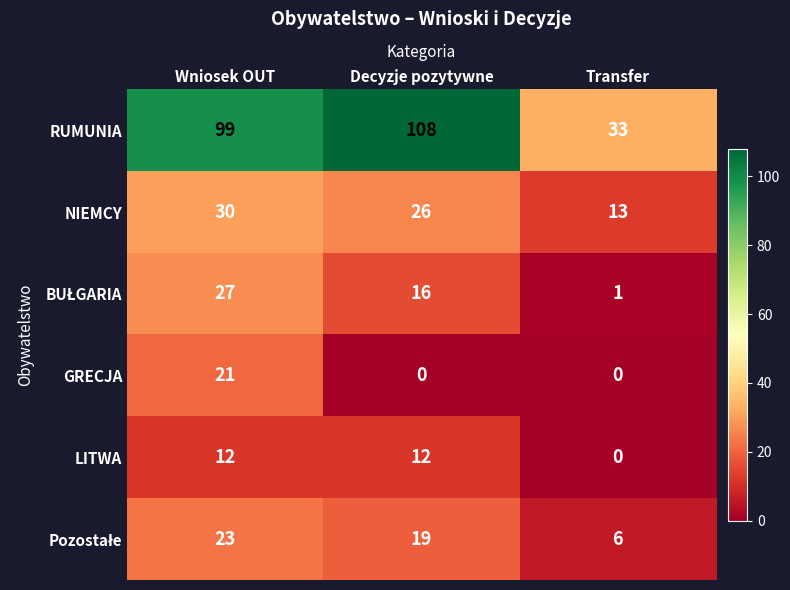

List the labels in order of NIEMCY value, smallest first.

Transfer, Decyzje pozytywne, Wniosek OUT